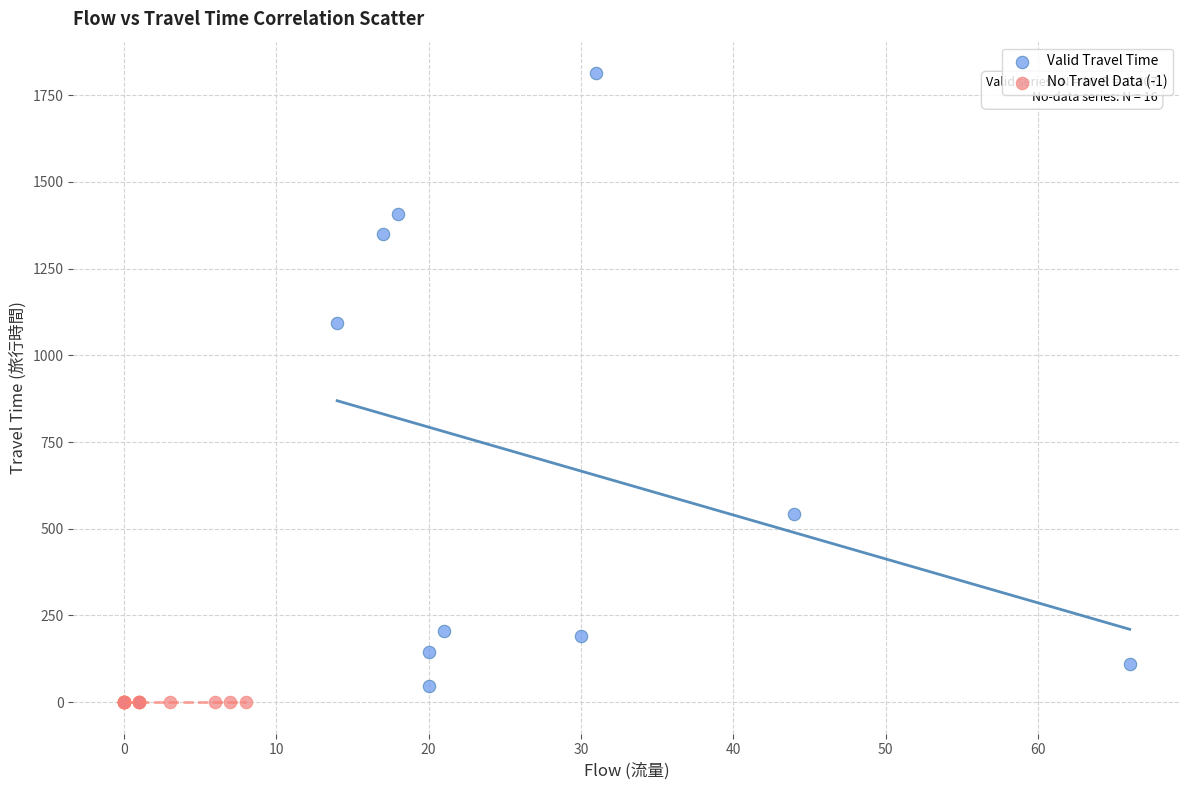

Which series contains the highest Y value?

Valid Travel Time